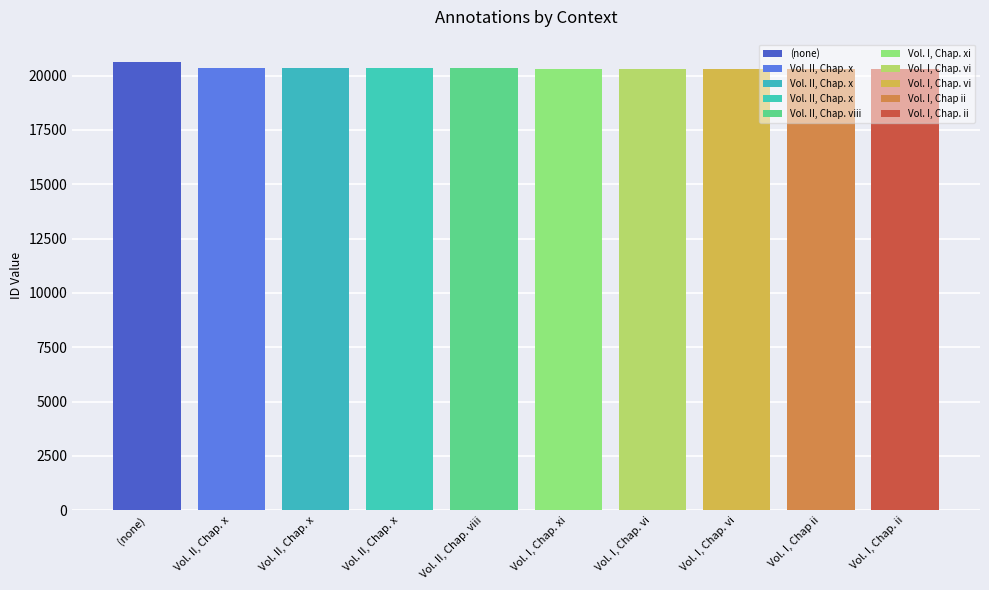

At which category does the chart reach its minimum across all series?

Vol. I, Chap. ii